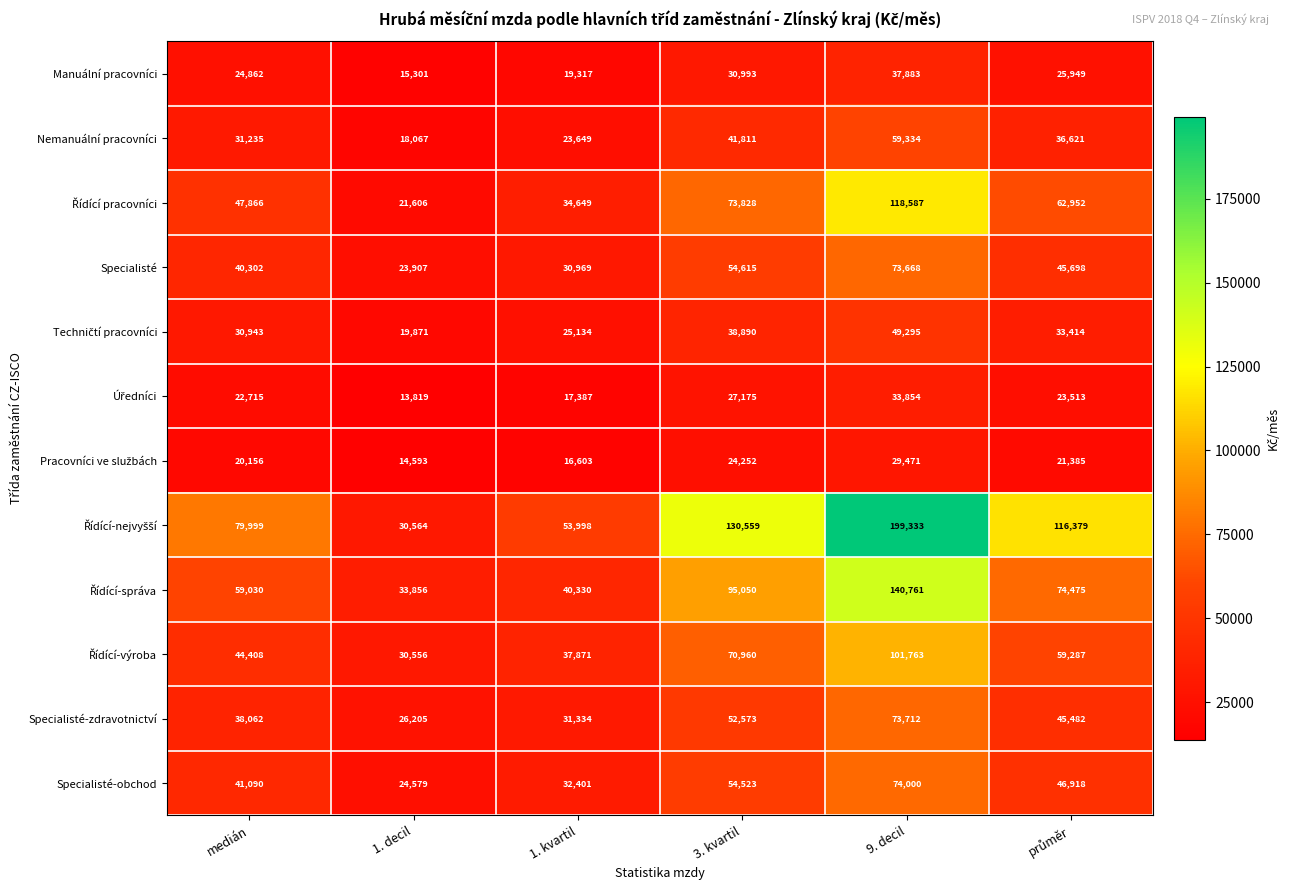

Is it true that Specialisté-zdravotnictví equals 46670 at 1. kvartil?

False